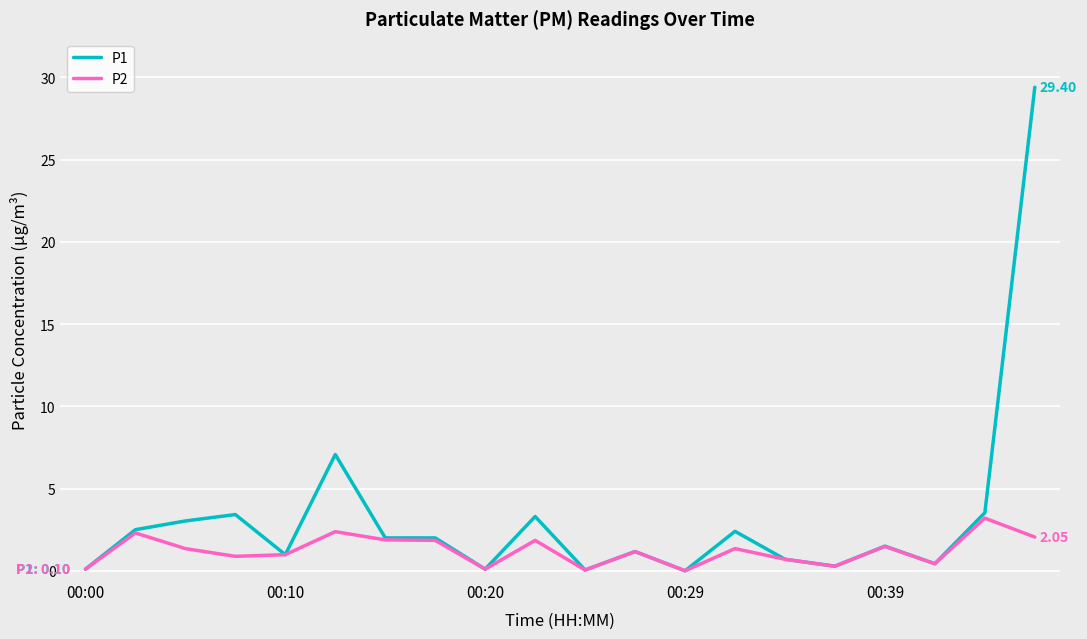

Which series has the largest range (max minus min)?

P1